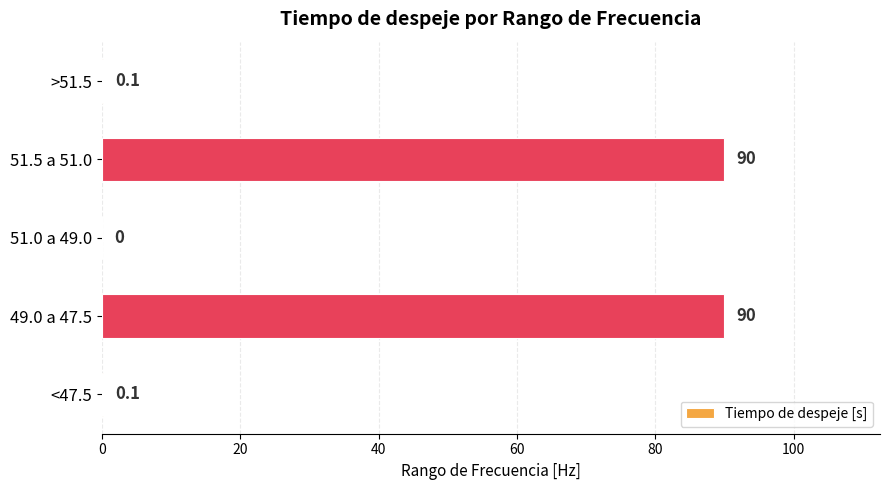

The chart shows a value of 90.0 at 51.5 a 51.0. True or false?

True